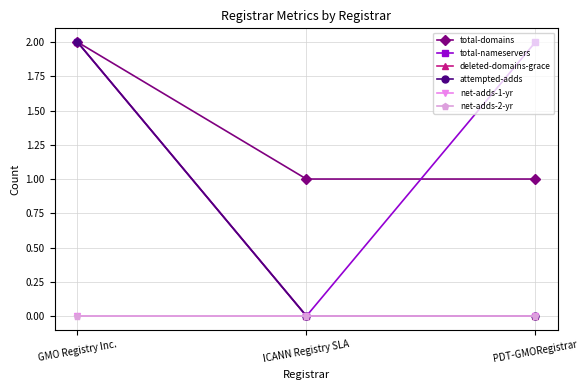

What is the difference between the highest and lowest values at GMO Registry Inc.?

2